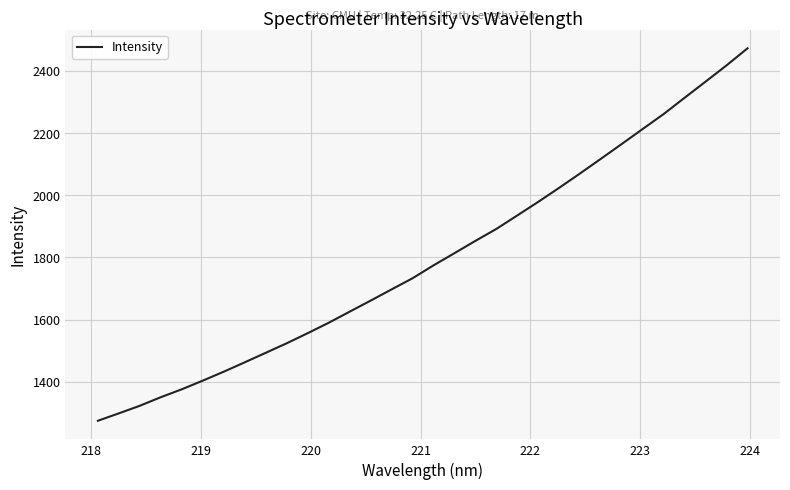

Does the chart have visible grid lines?

Yes